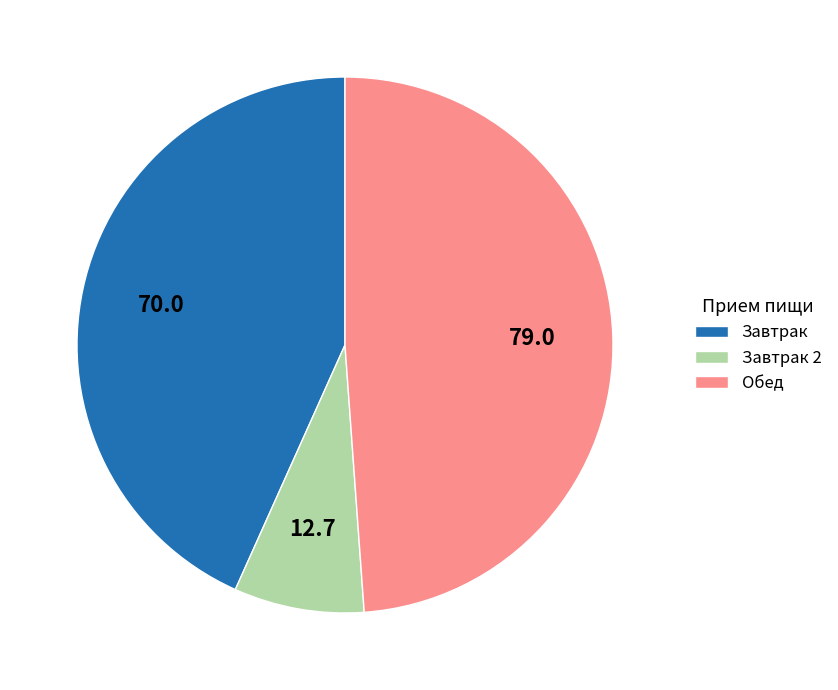

What is the smallest slice in the pie chart?

Завтрак 2